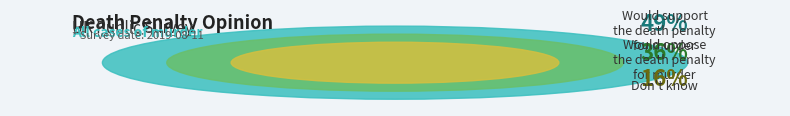

Which slice is the largest?

Would support the death penalty for this